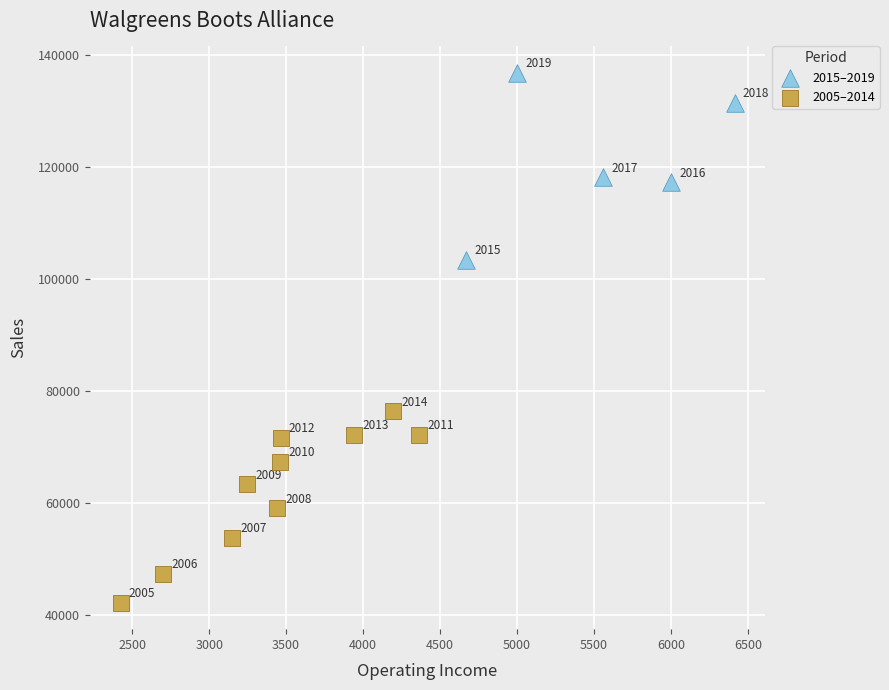

What are all the series names shown in the legend?

2015–2019, 2005–2014